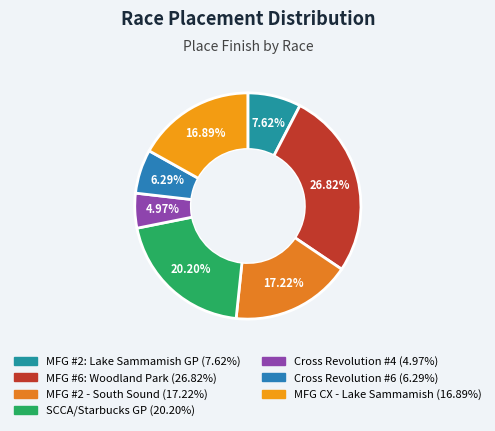

Is MFG #6: Woodland Park the majority of the pie?

No